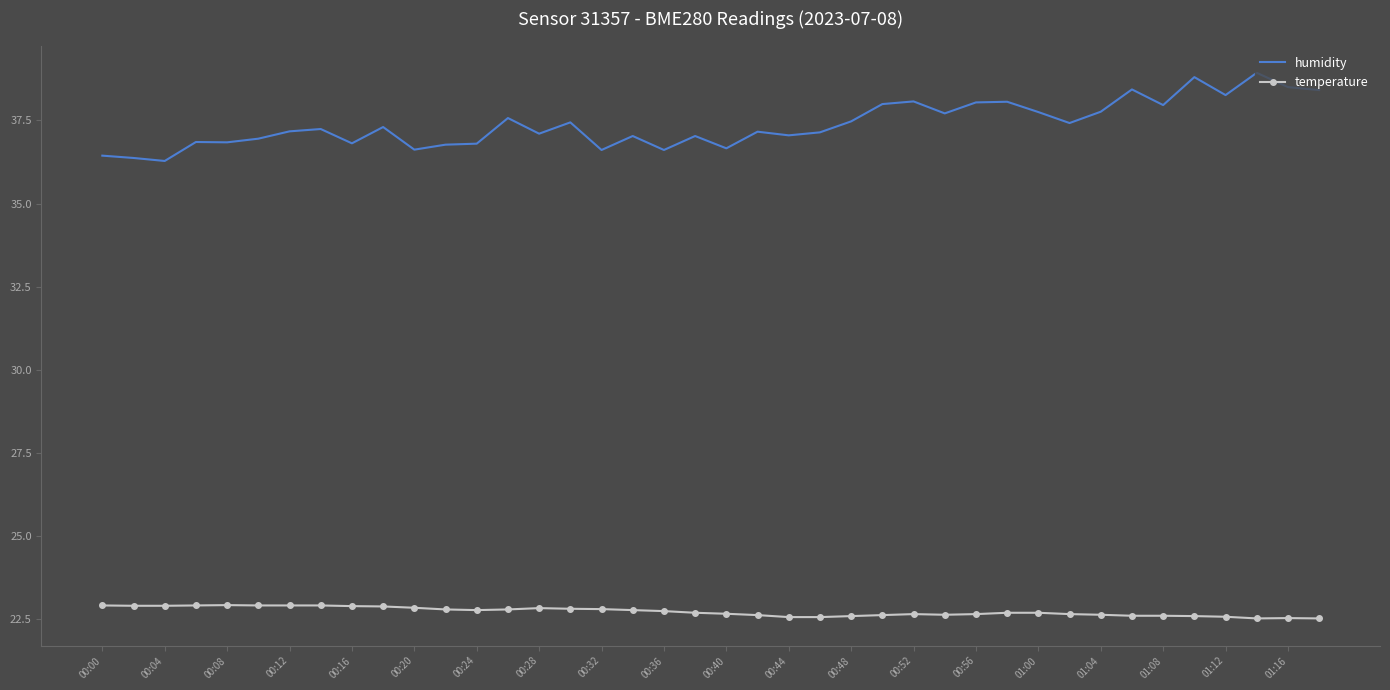

Which series has the largest range (max minus min)?

humidity